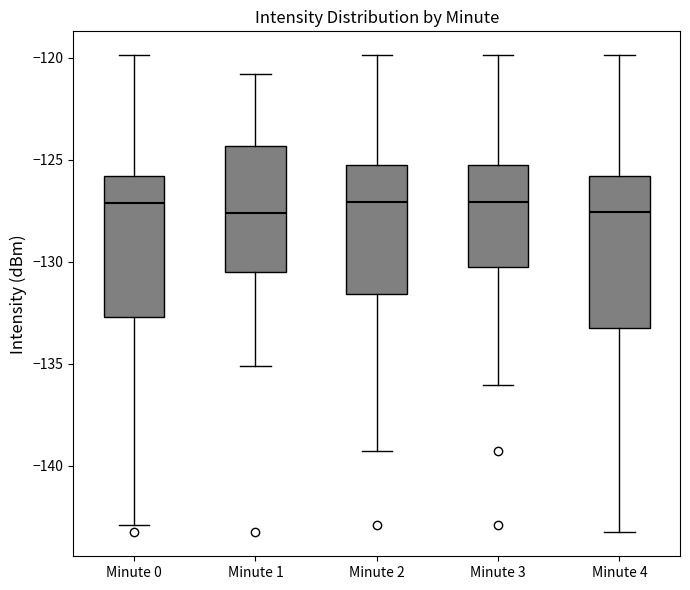

Reading left to right, read every box against the y-axis: the position of its median line, the range the box covers, and the ends of its whiskers. The values are not printed on the chart, so give them approximately, as read against the axis.

Minute 0: median -127.0, box -132.5 to -126.0, whiskers -143.0 to -120.0
Minute 1: median -127.5, box -130.5 to -124.5, whiskers -135.0 to -121.0
Minute 2: median -127.0, box -131.5 to -125.5, whiskers -139.5 to -120.0
Minute 3: median -127.0, box -130.5 to -125.5, whiskers -136.0 to -120.0
Minute 4: median -127.5, box -133.5 to -126.0, whiskers -143.5 to -120.0